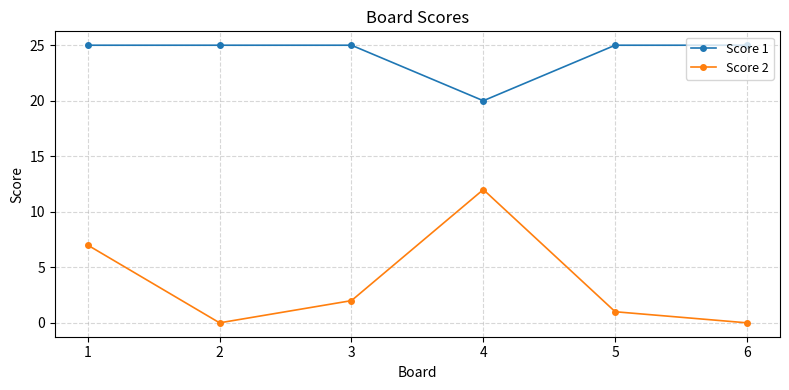

What is the value of the Score 1 point at the 6th from the left?

25